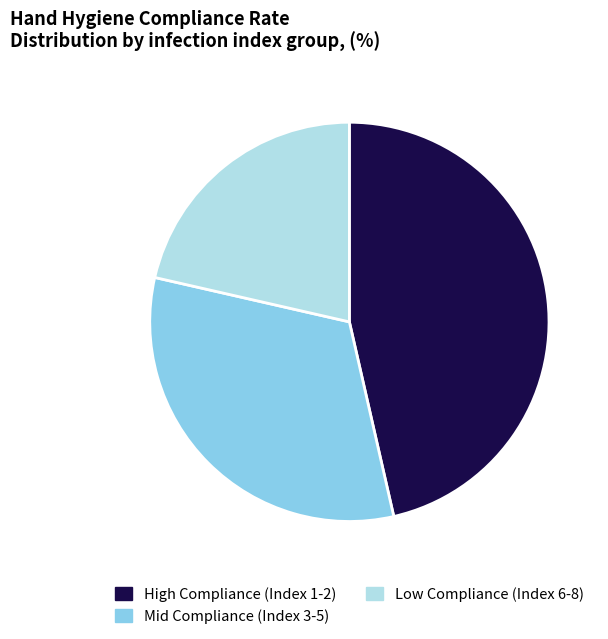

Is there any slice that represents more than half of the pie?

No